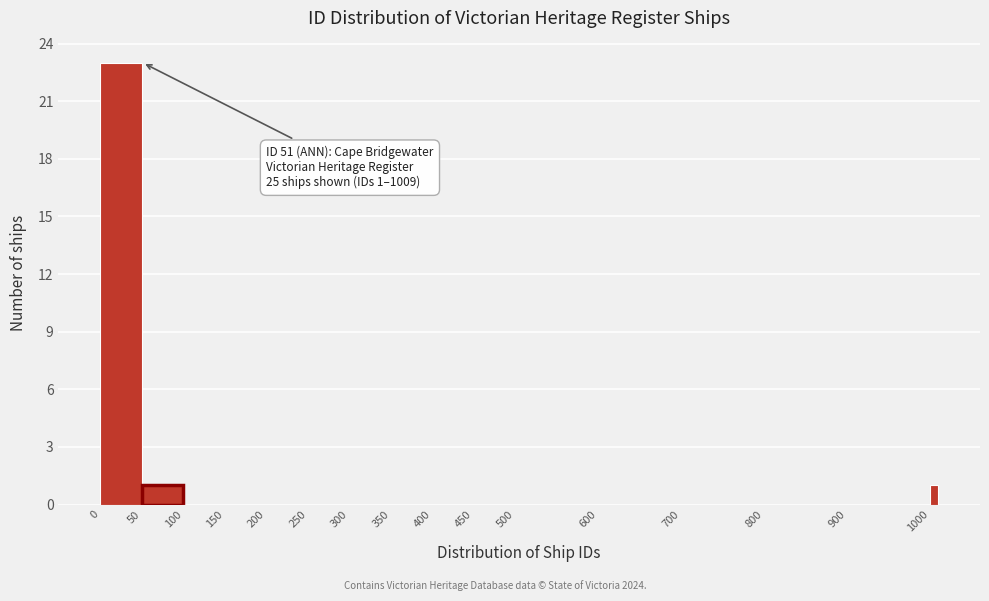

Around what value on the x-axis is the tallest bar? Give the approximate position of its centre, as read against the axis.

25